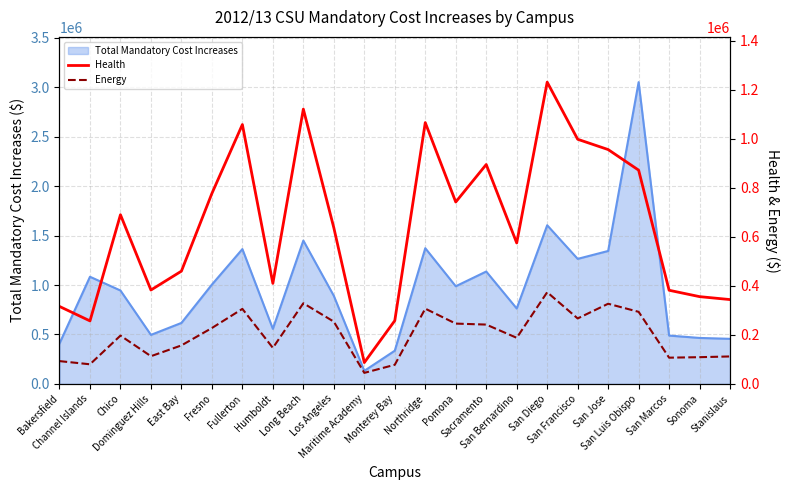

Reading right to left, list all the values displayed in this chart.

Health: 344000	356000	382000	872000	956000	998000	1231000	575000	895000	742000	1066000	258000	87000	637000	1121000	410000	1058000	777000	460000	383000	690000	257000	316000
Energy: 112000	109000	107000	294000	327000	267000	374000	188000	242000	246000	307000	78000	45000	254000	329000	147000	306000	228000	157000	113000	197000	80000	93000